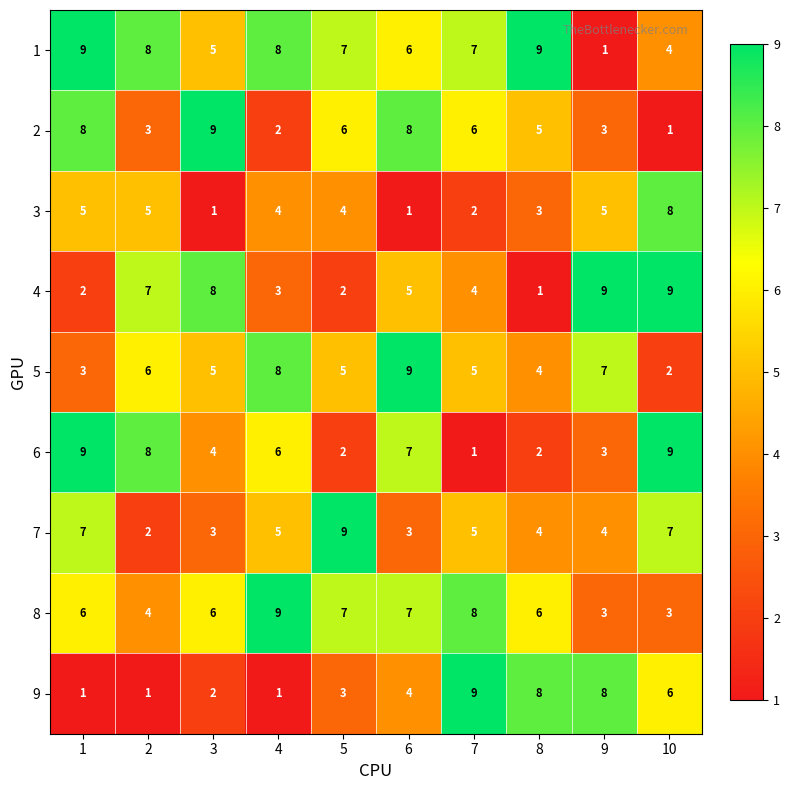

What is the sum of the 3 values at 3 and 1?

6